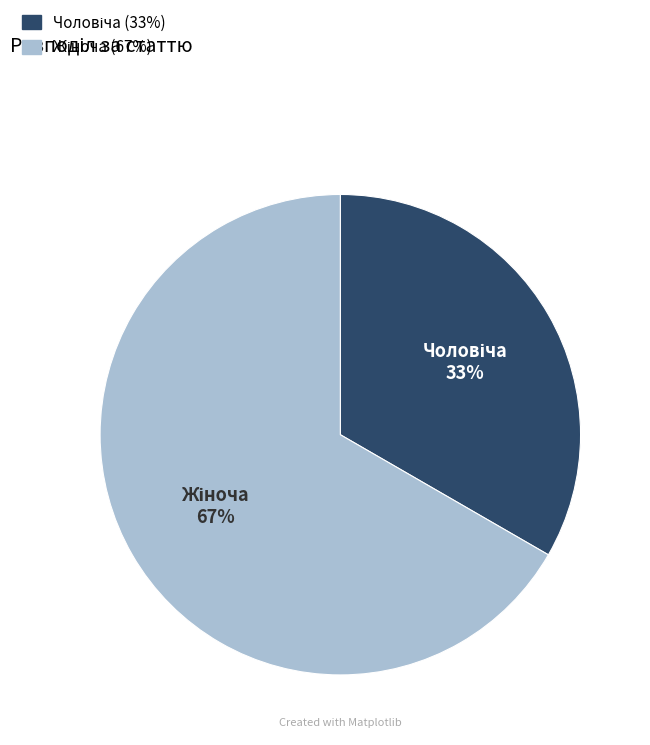

Is there any slice that represents more than half of the pie?

Yes